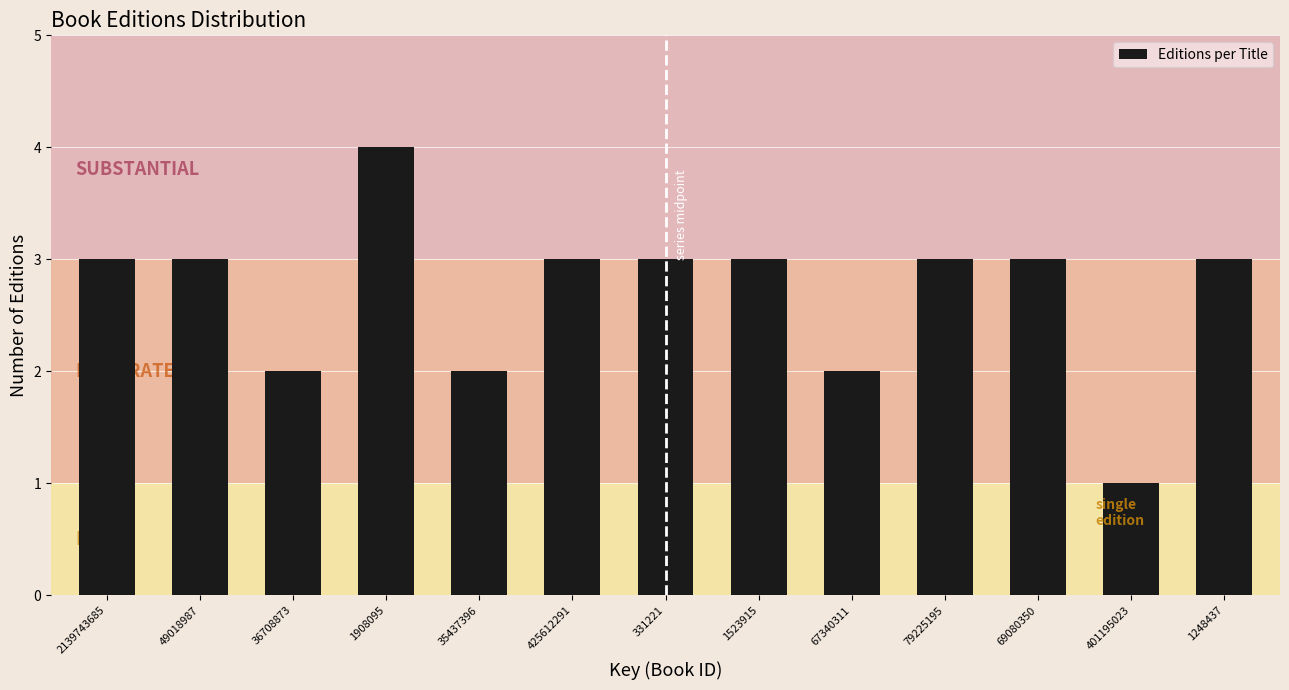

Reading left to right, transcribe all the data shown in this chart.

2139743685=3	49018987=3	36708873=2	1908095=4	35437396=2	425612291=3	331221=3	1523915=3	67340311=2	79225195=3	69080350=3	401195023=1	1248437=3